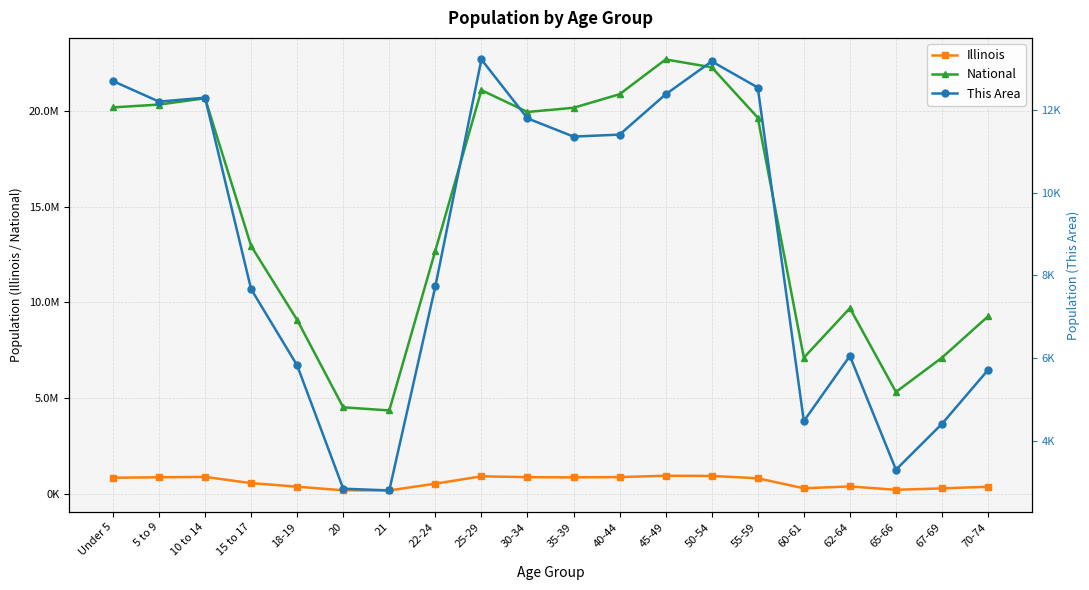

Where is Illinois nearest to the value 556444?

15 to 17